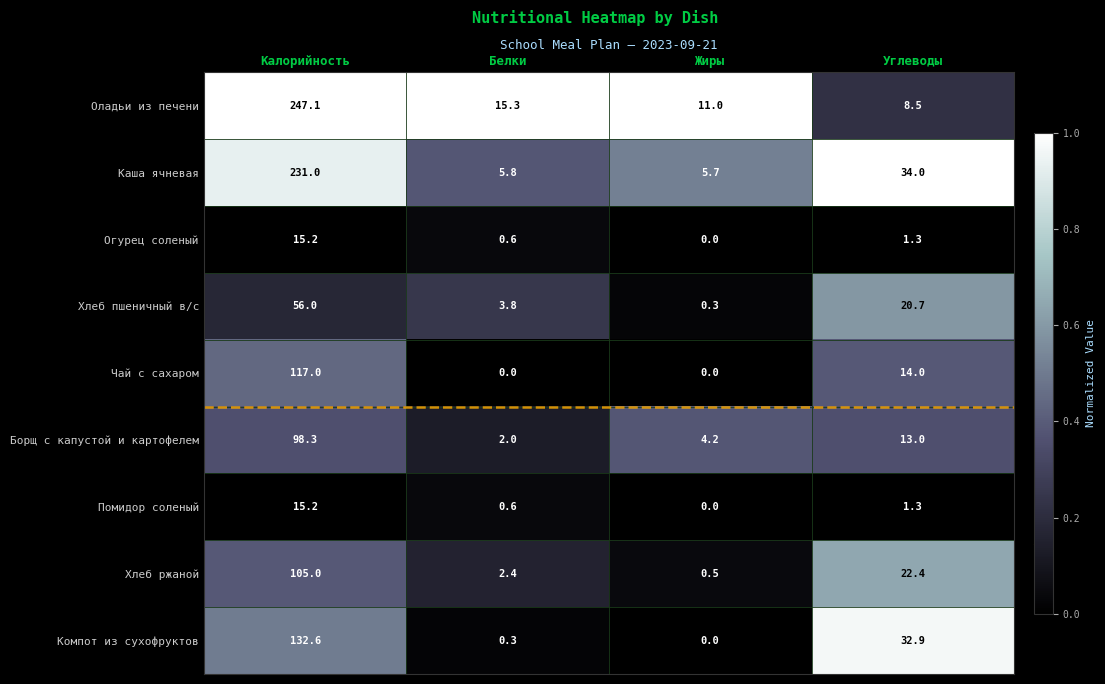

How many data points in Помидор соленый are above 1?

2